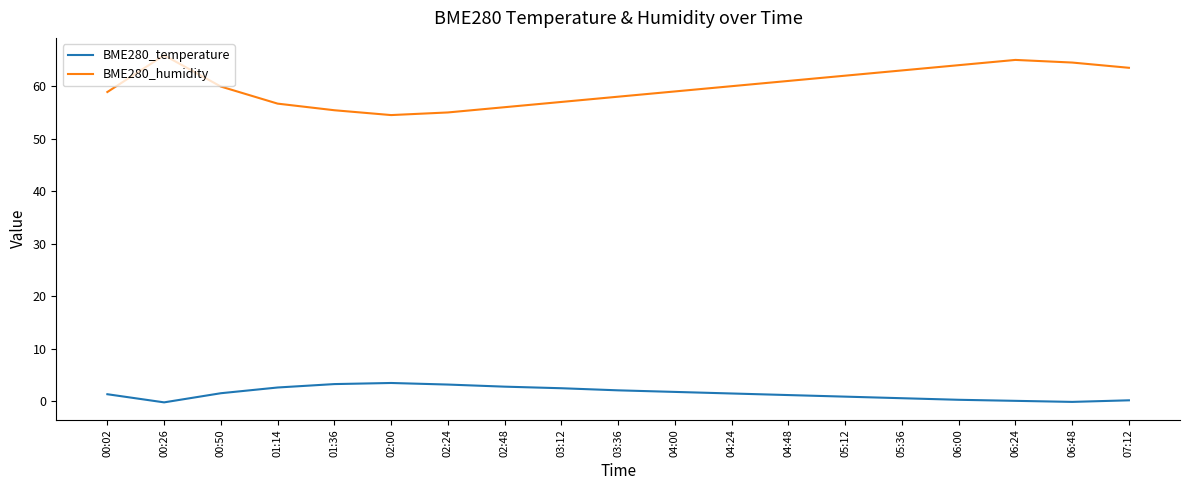

What is the highest value of the BME280_humidity series?

65.9